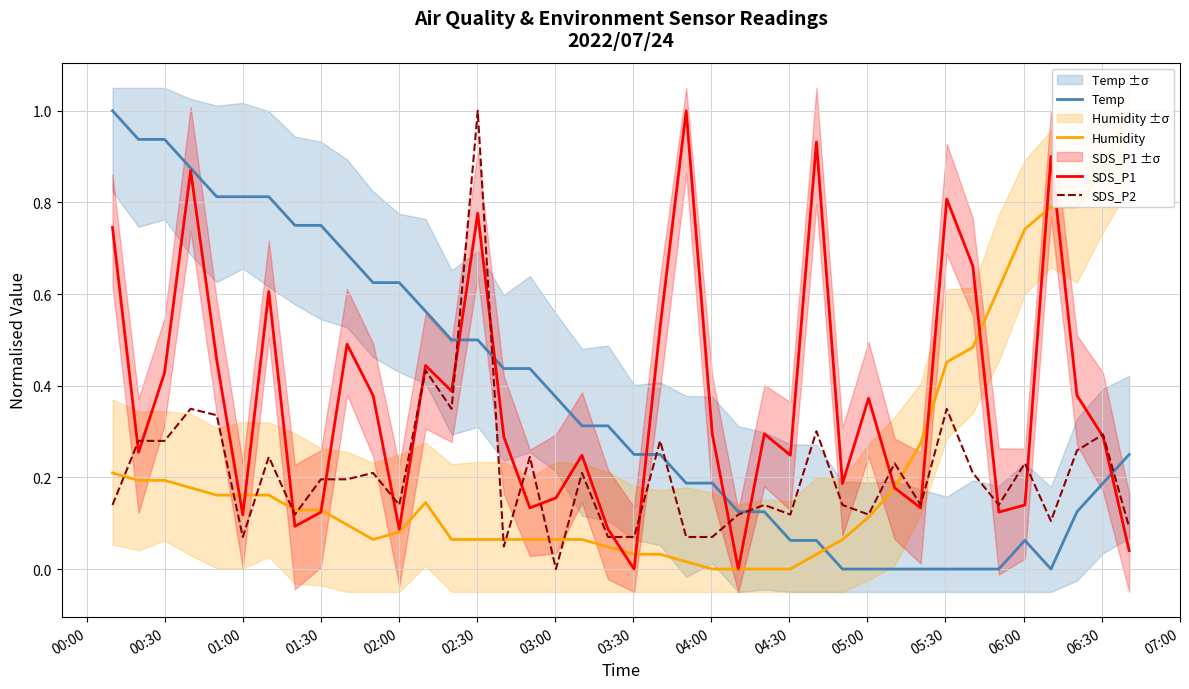

How many series are shown in this chart?

4